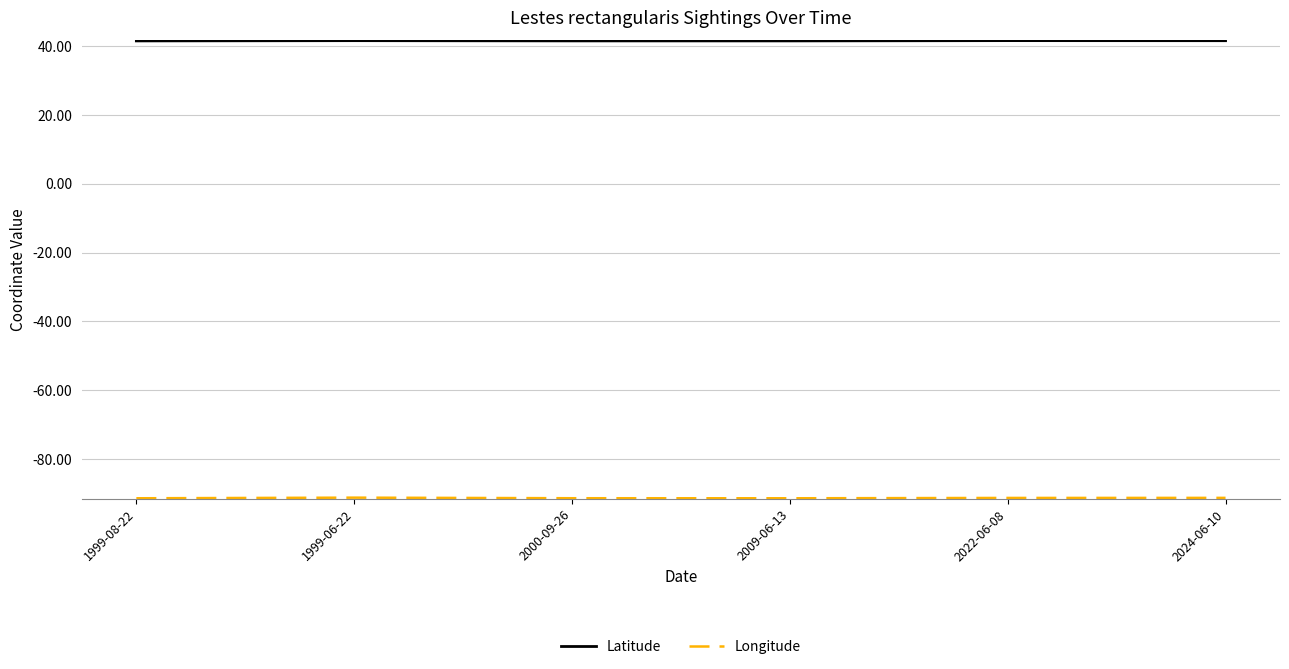

What is the minimum value for Latitude?

41.4